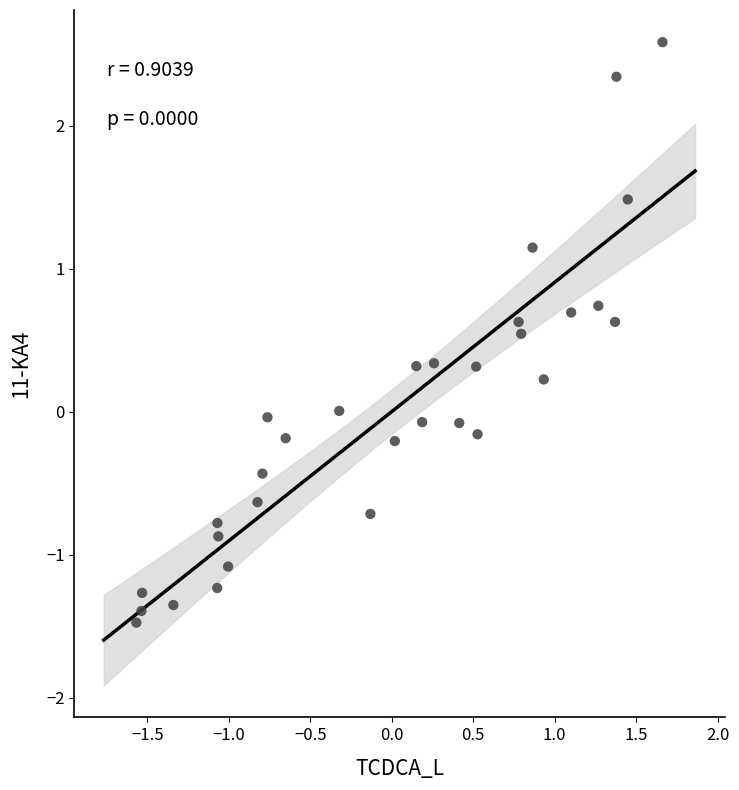

What is the range of X values (max minus min)?

3.2